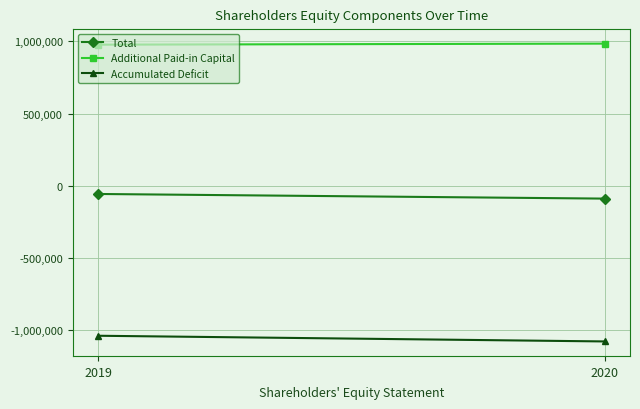

Between 2019 and 2020, which series saw the biggest shift?

Accumulated Deficit